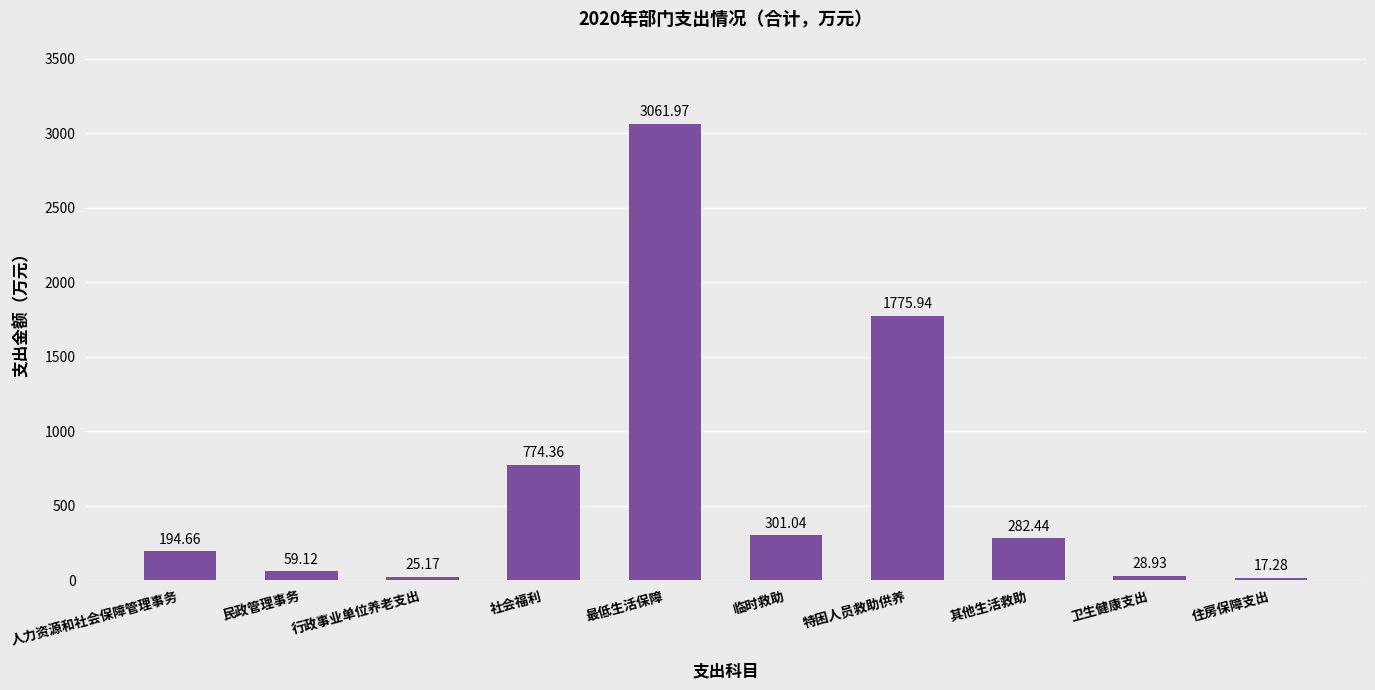

What is the approximate value at 其他生活救助?

282.4